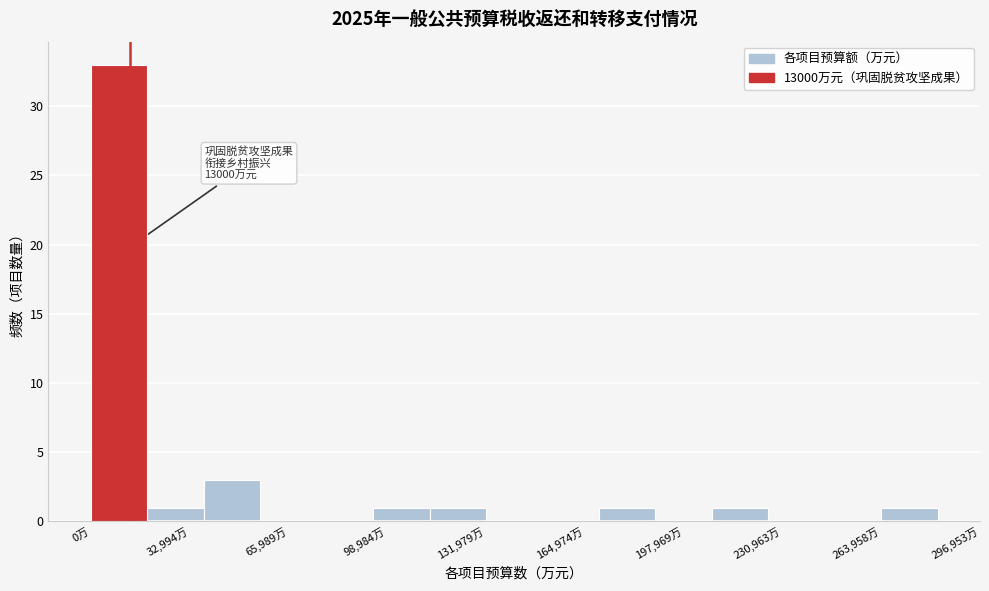

Around what value on the x-axis is the tallest bar? Give the approximate position of its centre, as read against the axis.

10000